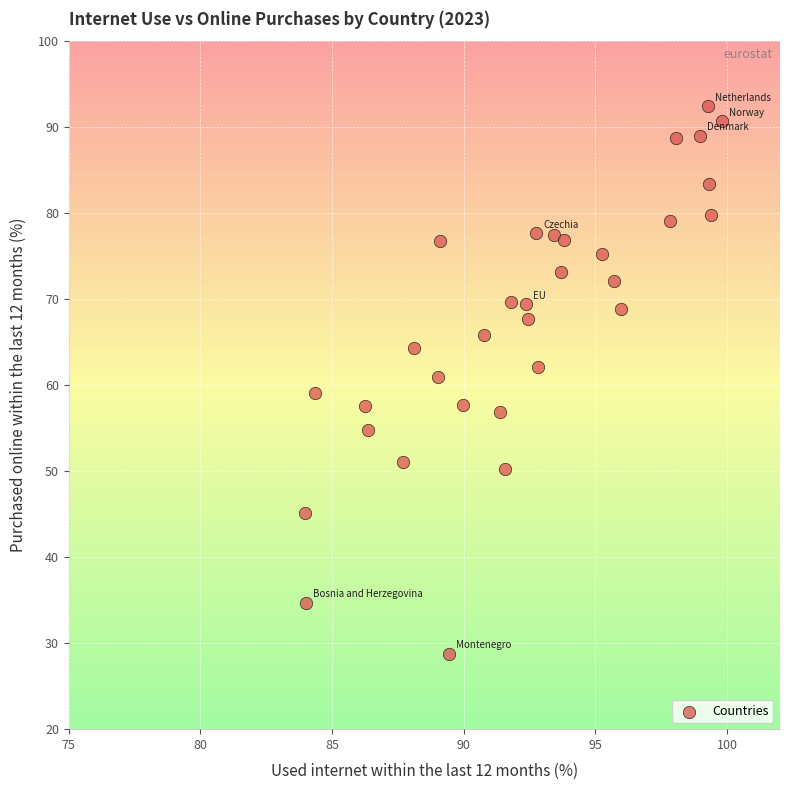

What is the range of Y values (max minus min)?

63.7